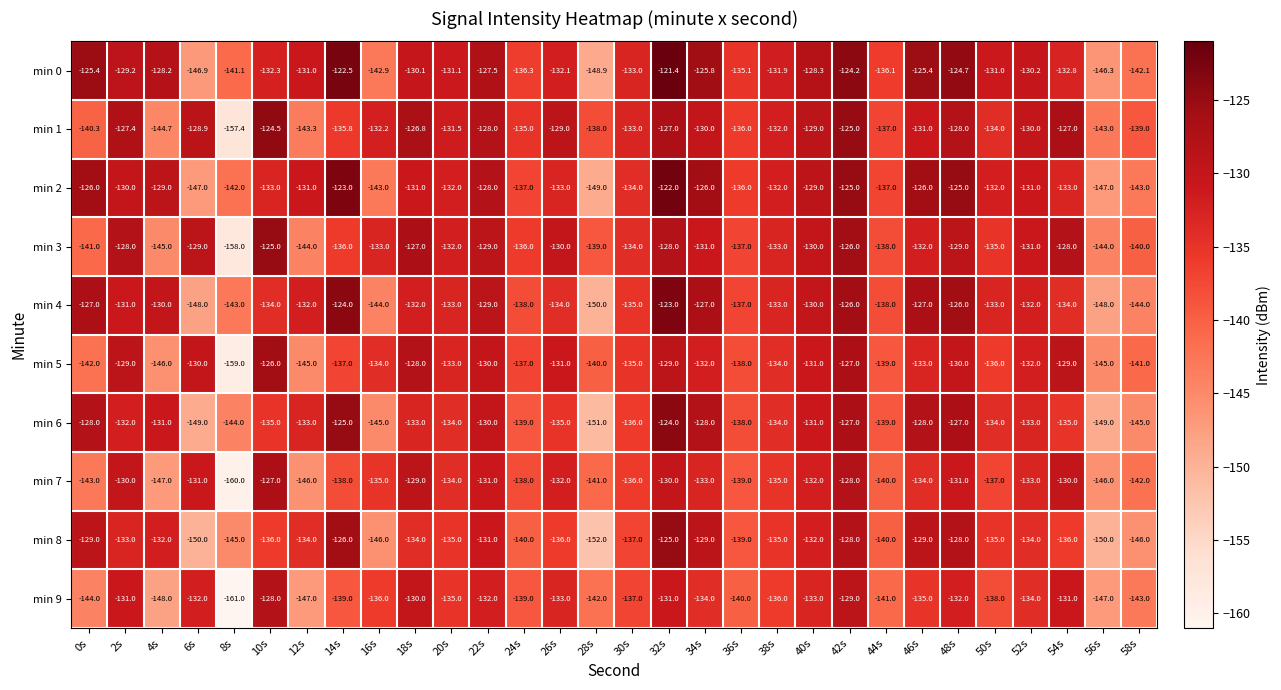

Rank the series at 46s from lowest to highest value.

min 9, min 7, min 5, min 3, min 1, min 8, min 6, min 4, min 2, min 0